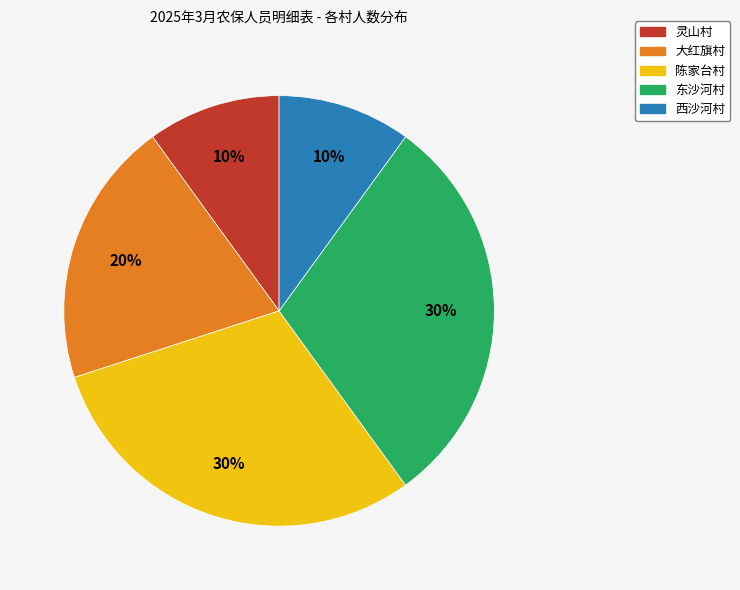

Which has a higher value, 西沙河村 or 大红旗村?

大红旗村